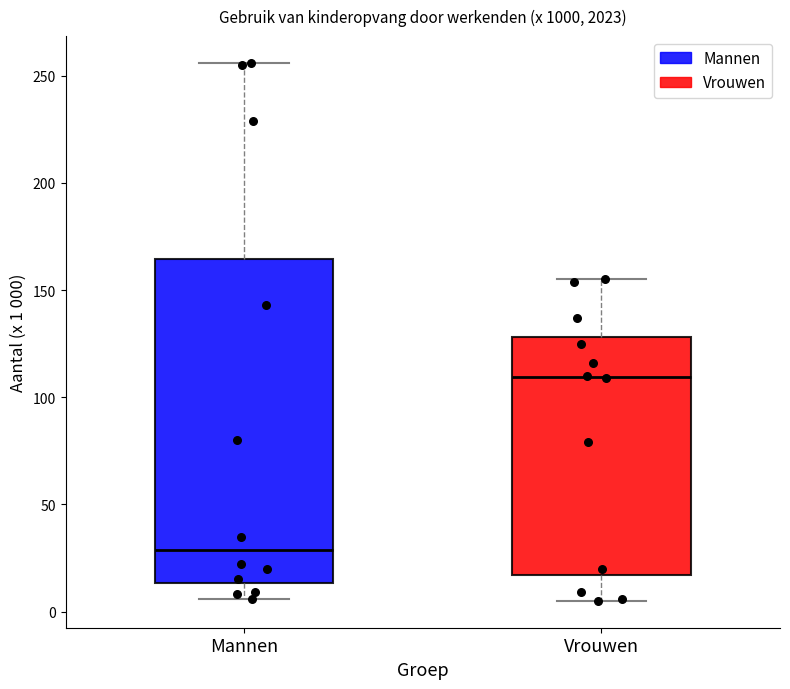

Which box has the highest median line?

Vrouwen